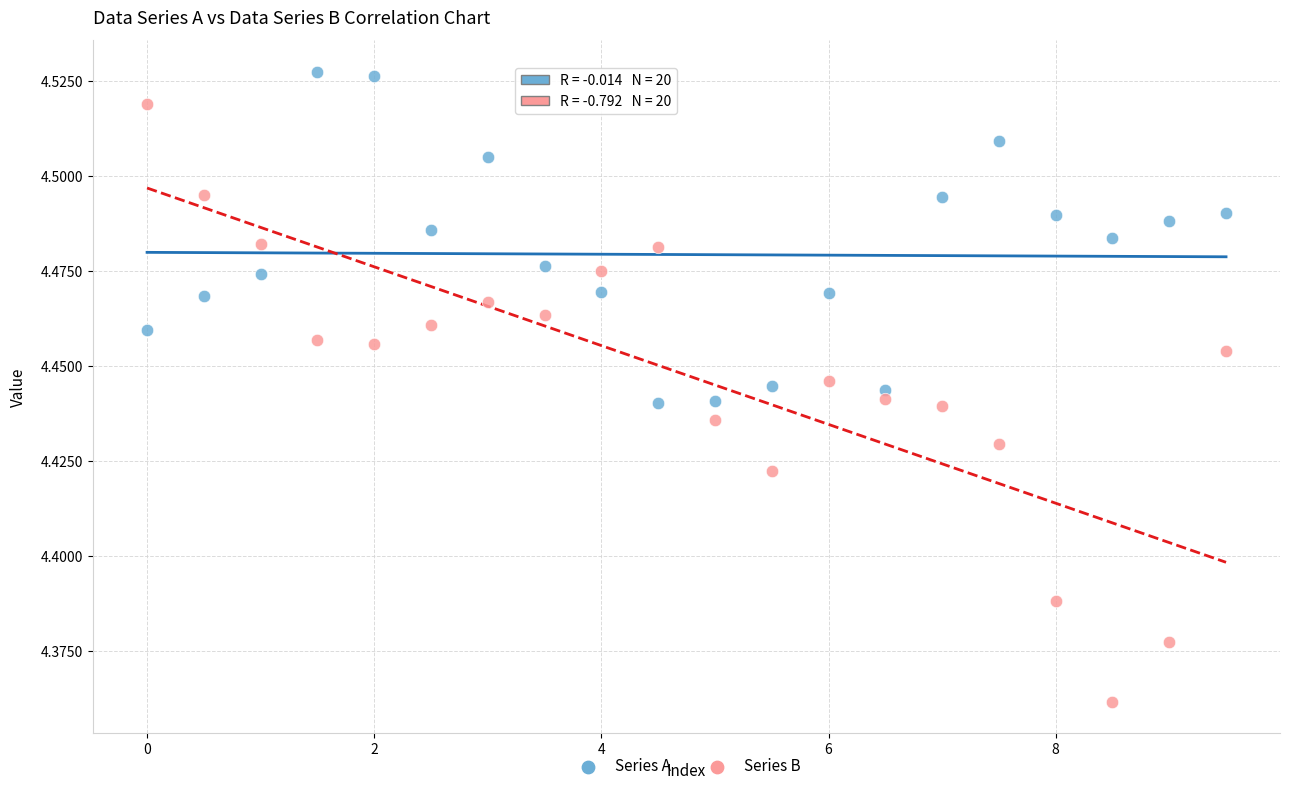

Which series reaches the minimum Y coordinate?

Series B